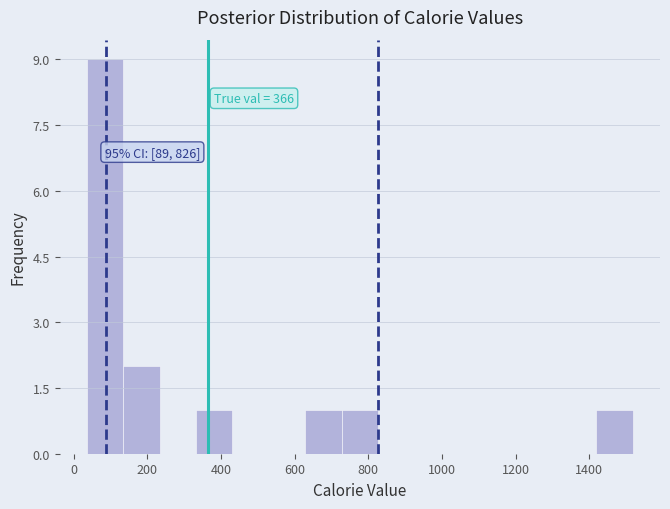

Over which range of the x-axis is the bar tallest?

40 to 140